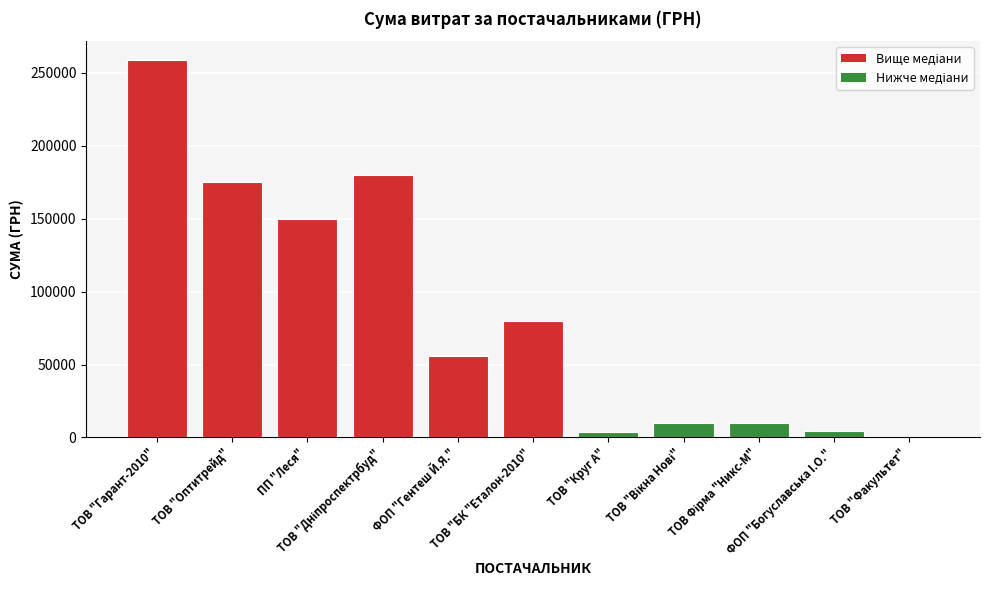

True or false: the data shows 385.0 at ТОВ "Факультет".

True